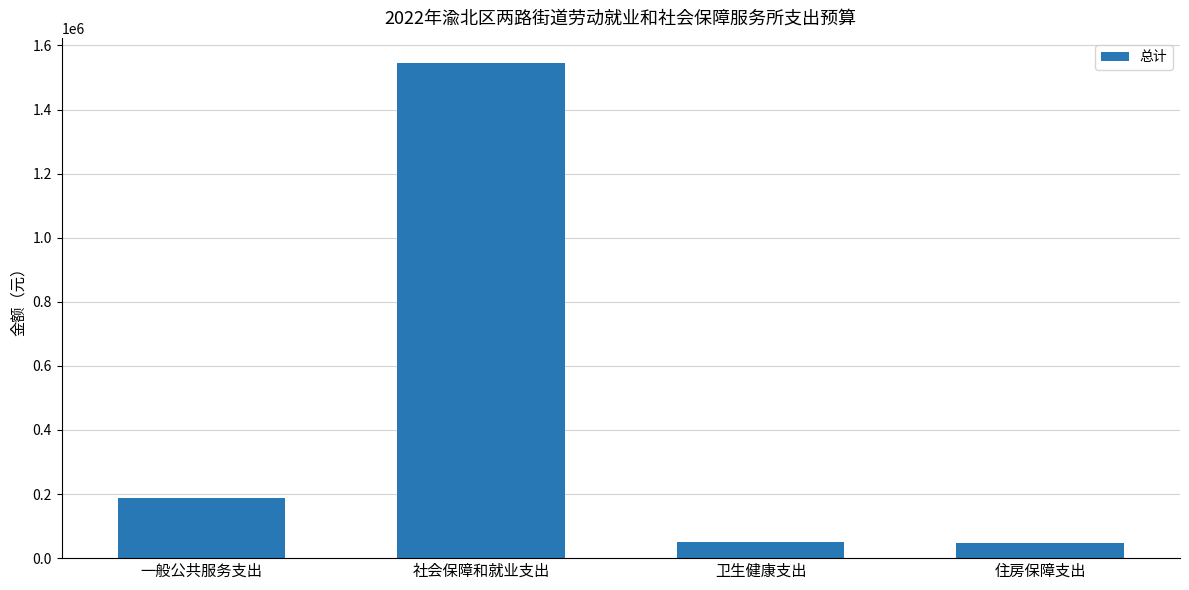

What is the difference between the second highest and second lowest values?

137424.4